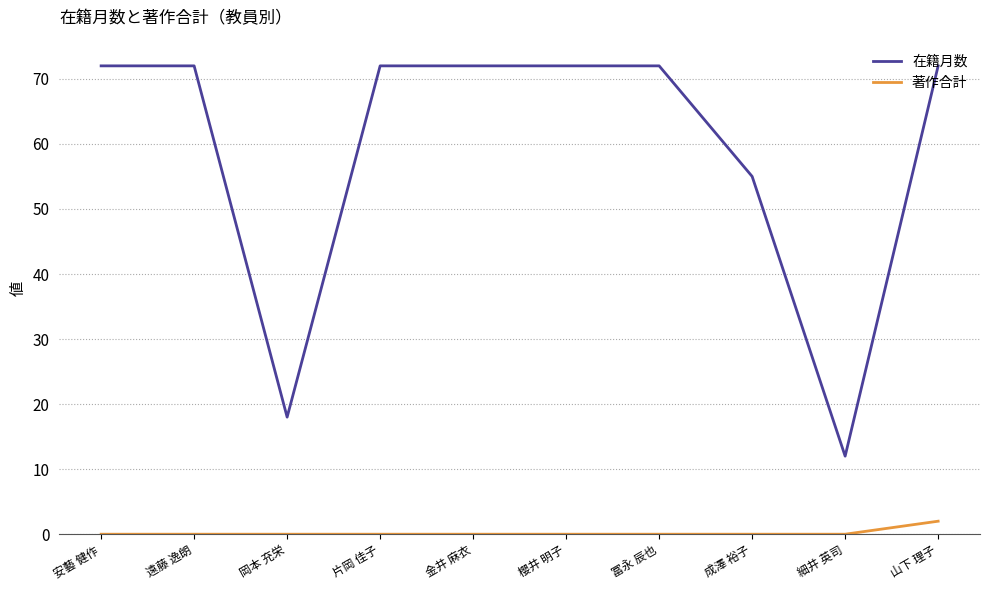

The value of 在籍月数 at 冨永 辰也 is 72. True or false?

True